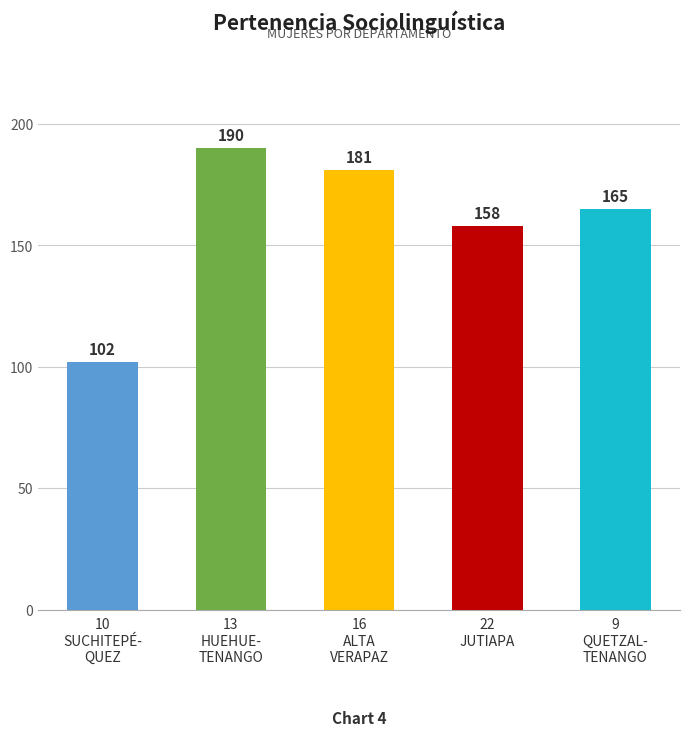

Which label corresponds to the largest value in the chart?

13
HUEHUE-
TENANGO